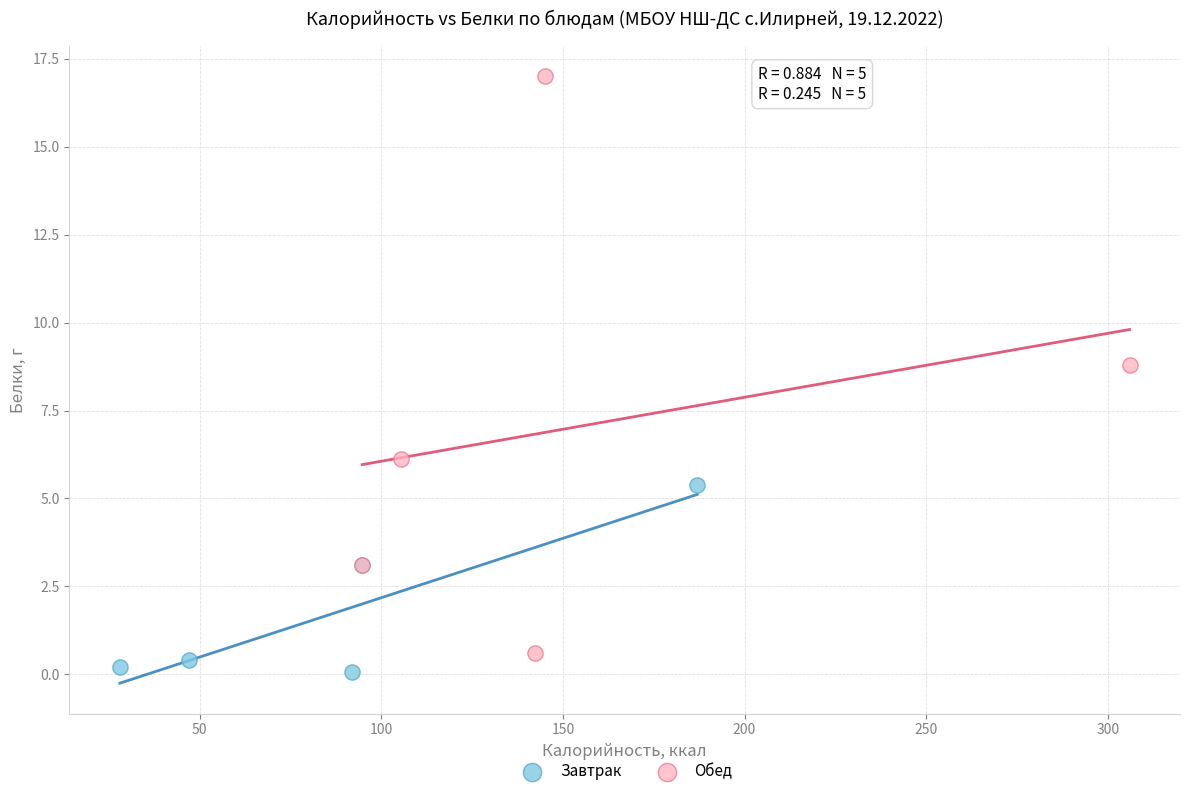

What are all the series names shown in the legend?

Завтрак, Обед